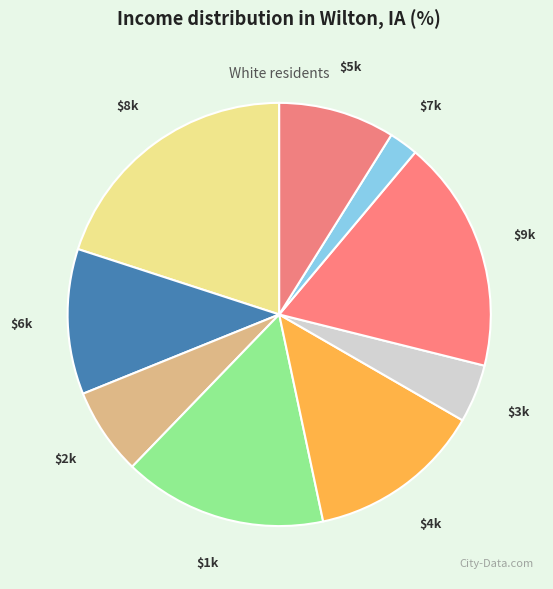

Is there any slice that represents more than half of the pie?

No